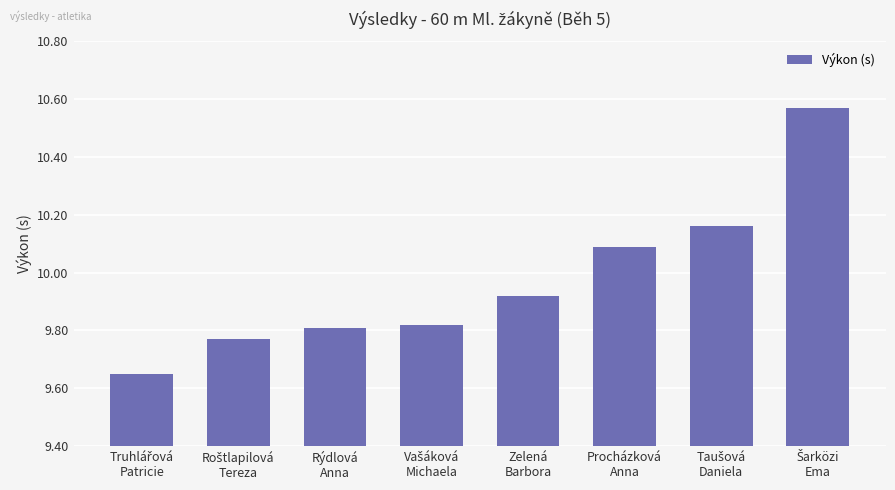

What is the average value?

10.0